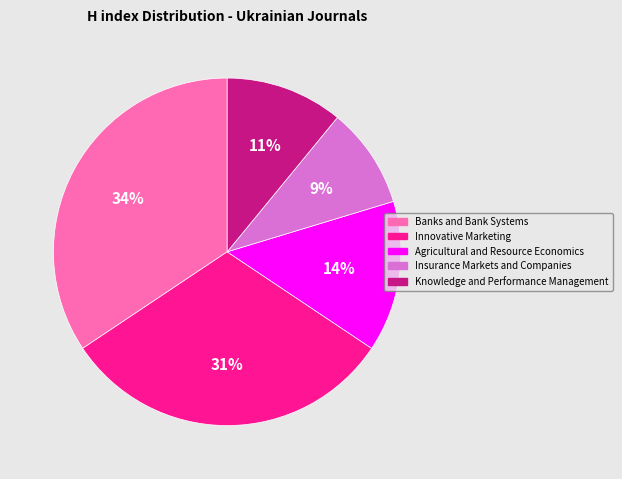

Which has a higher value, Agricultural and Resource Economics or Banks and Bank Systems?

Banks and Bank Systems